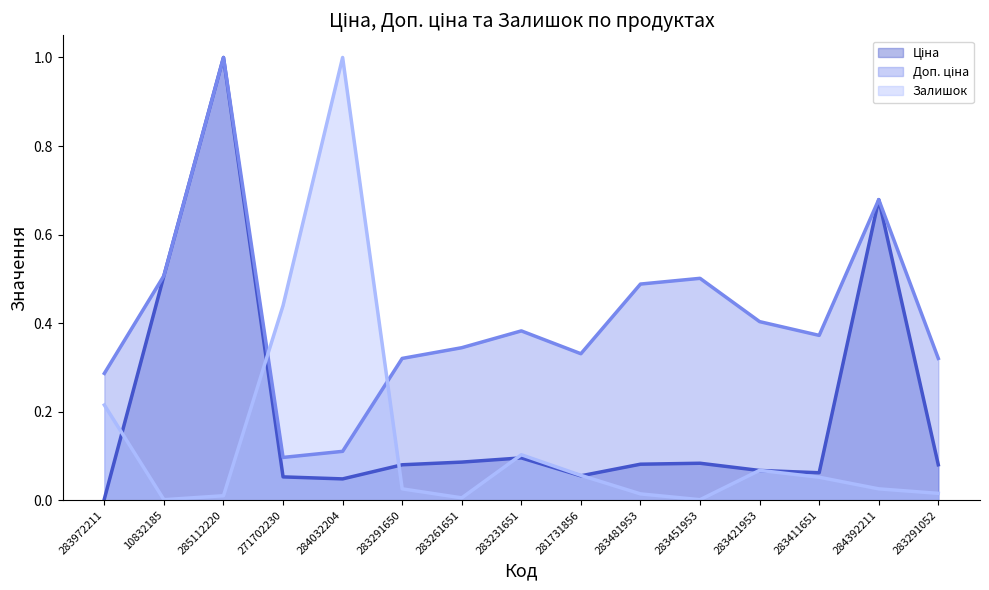

List the series in order of their overall mean, highest first.

Доп. ціна (line), Ціна (line), Залишок (line)